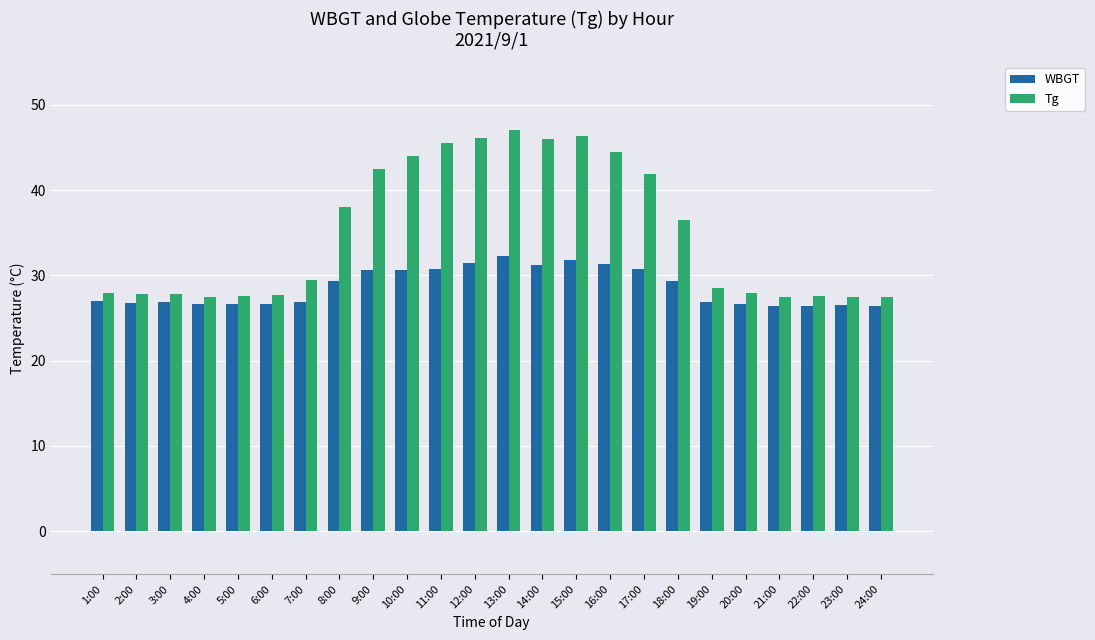

What is the difference between the highest and lowest values at 13:00?

14.8